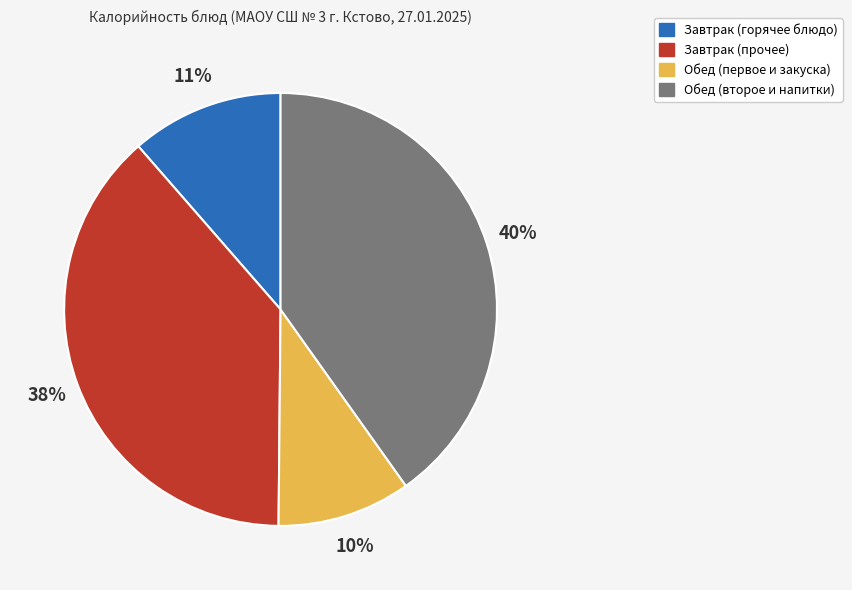

Does any single category account for the majority?

No